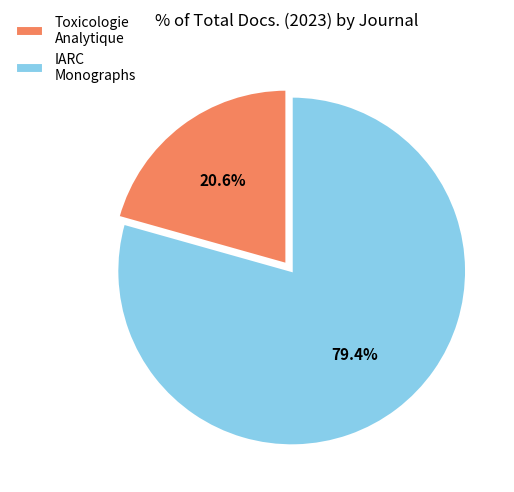

Approximately how many times larger is the value at Toxicologie Analytique compared to IARC Monographs?

0.3